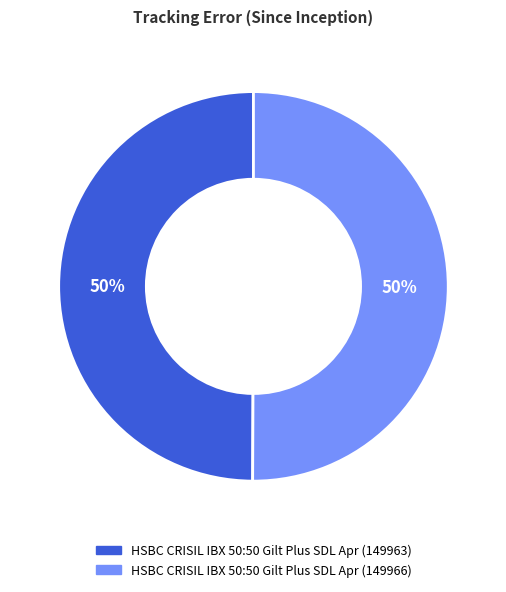

To the nearest percent, what is the combined percentage of HSBC CRISIL IBX 50:50 Gilt Plus SDL Apr (149963) and HSBC CRISIL IBX 50:50 Gilt Plus SDL Apr (149966)?

100%